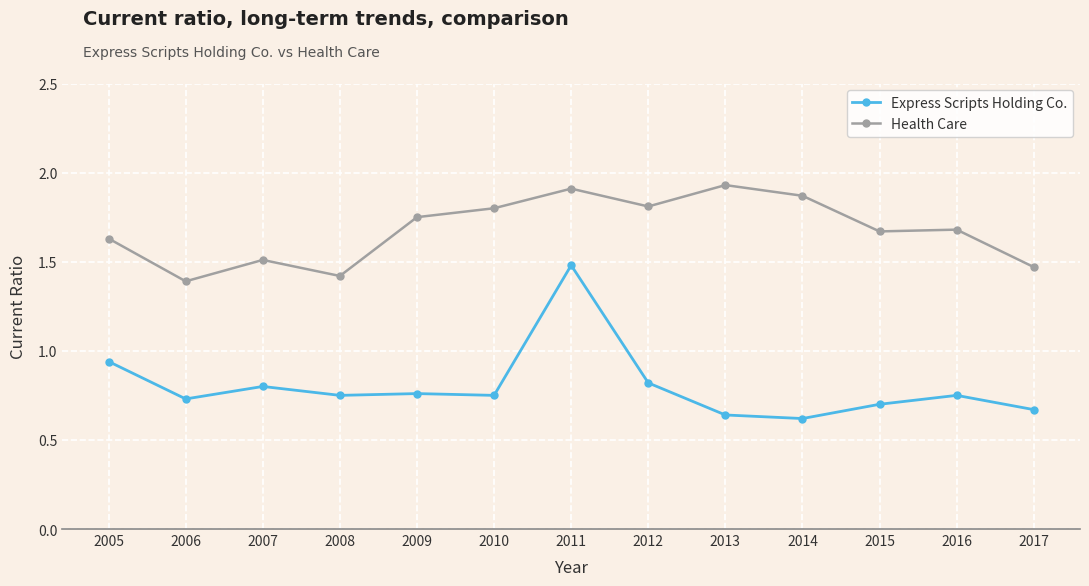

True or false: Health Care has more than 1 interior local peaks.

True